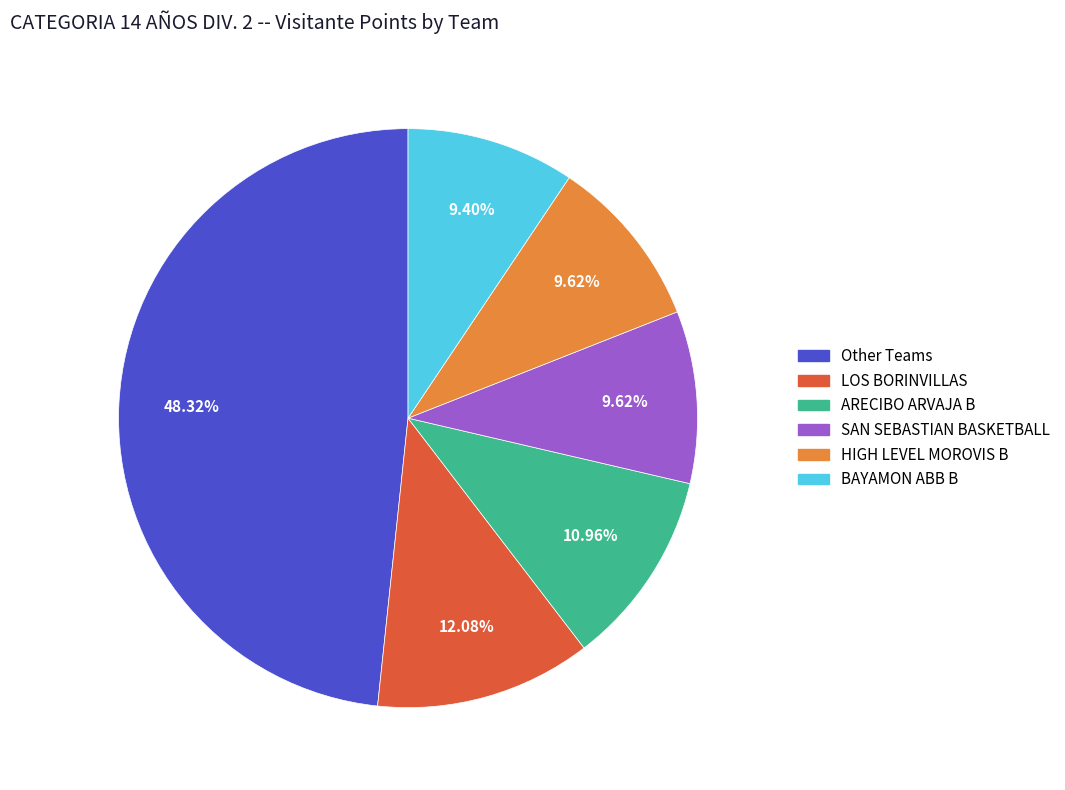

Is there any slice that represents more than half of the pie?

No